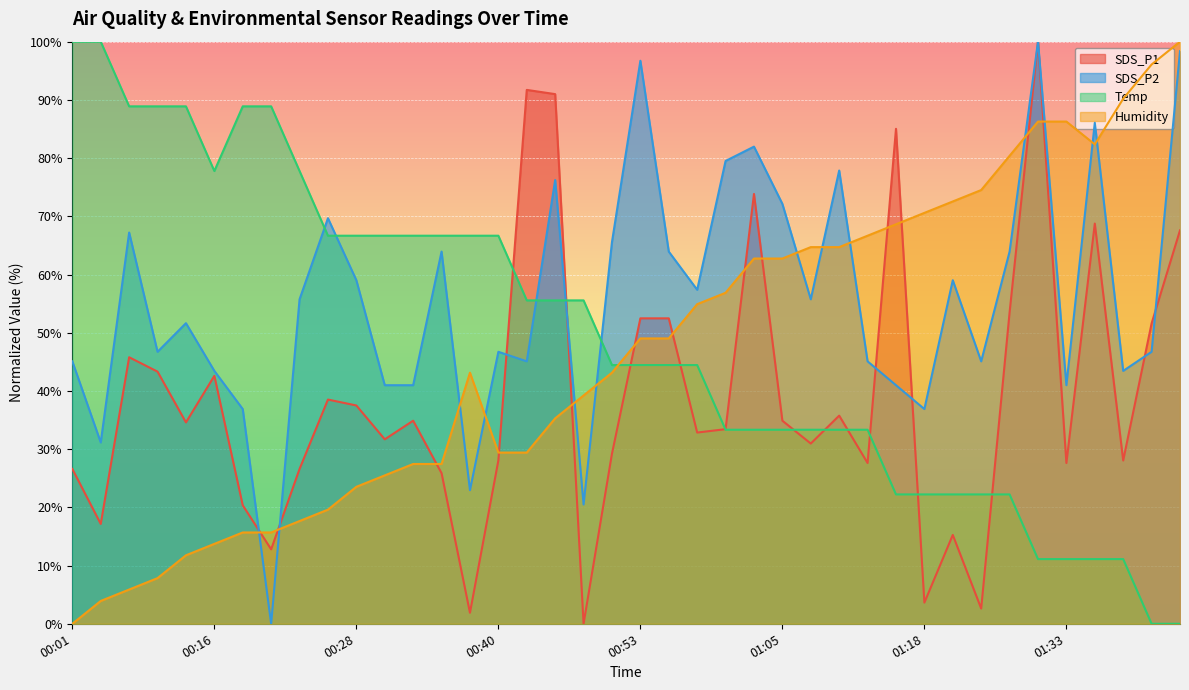

Rank the series by their maximum value, from highest to lowest.

SDS_P1, SDS_P2, Temp, Humidity